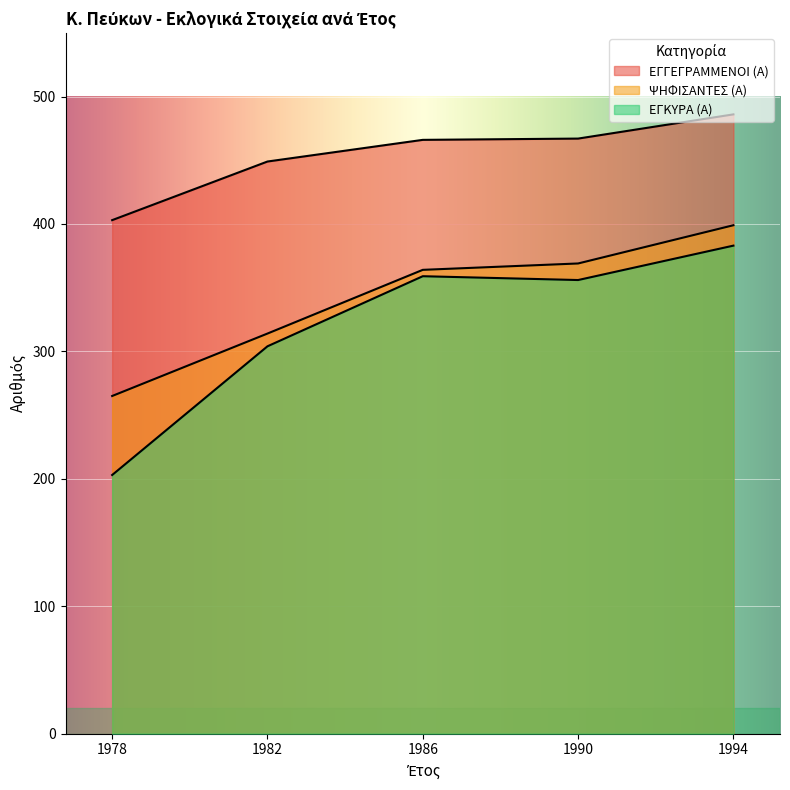

How many lines are shown in the chart?

3